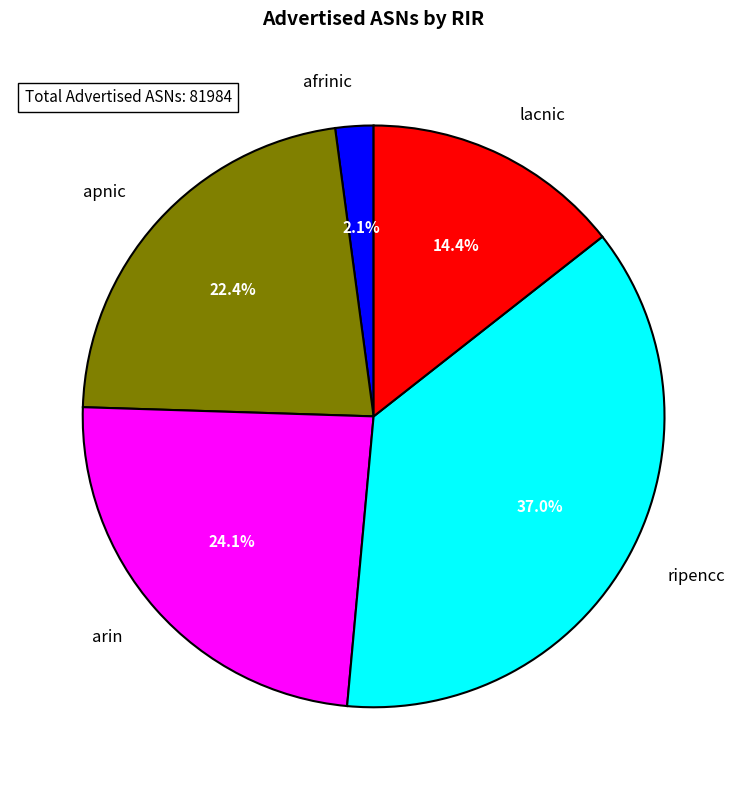

Is it true that apnic is 22% of the pie?

True